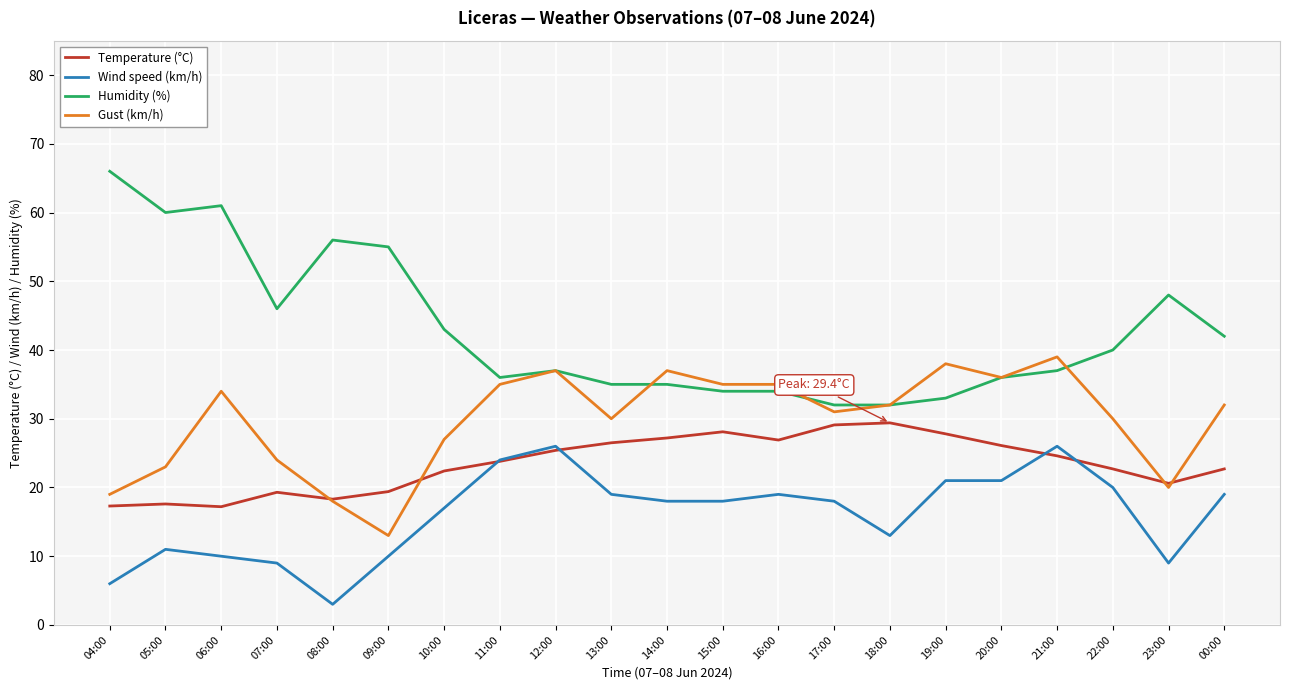

List the series in order of their peak value, highest first.

Humidity (%), Gust (km/h), Temperature (°C), Wind speed (km/h)